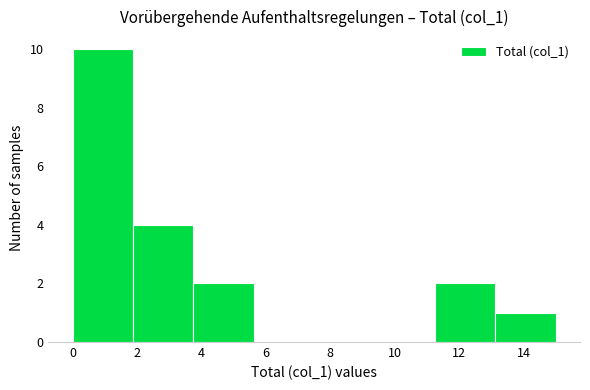

Over which range of the x-axis is the bar tallest?

0.0 to 1.8